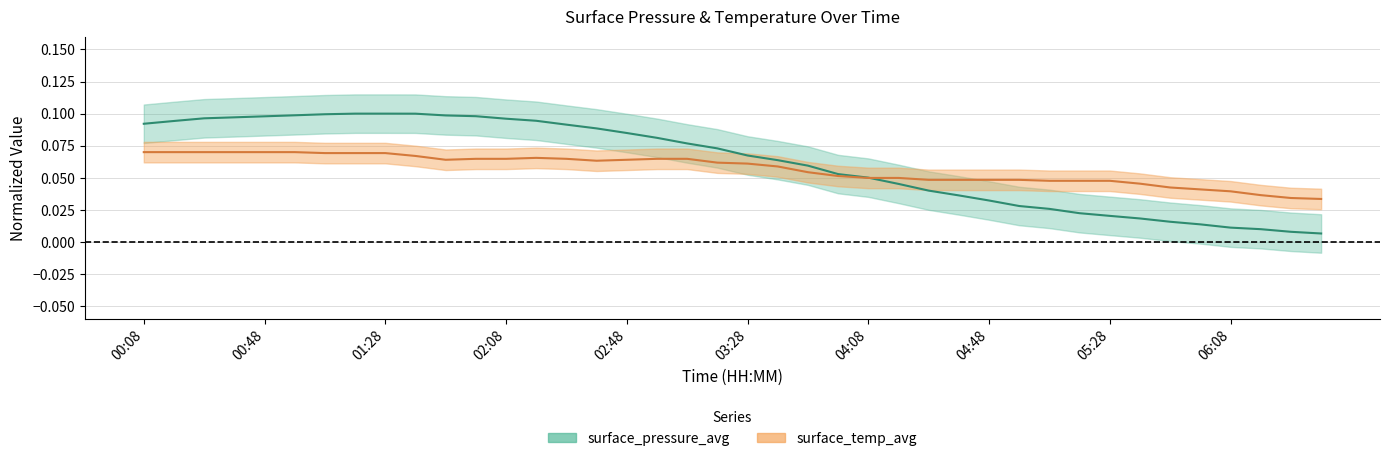

What is the sum of all surface_pressure_avg values?

2.5